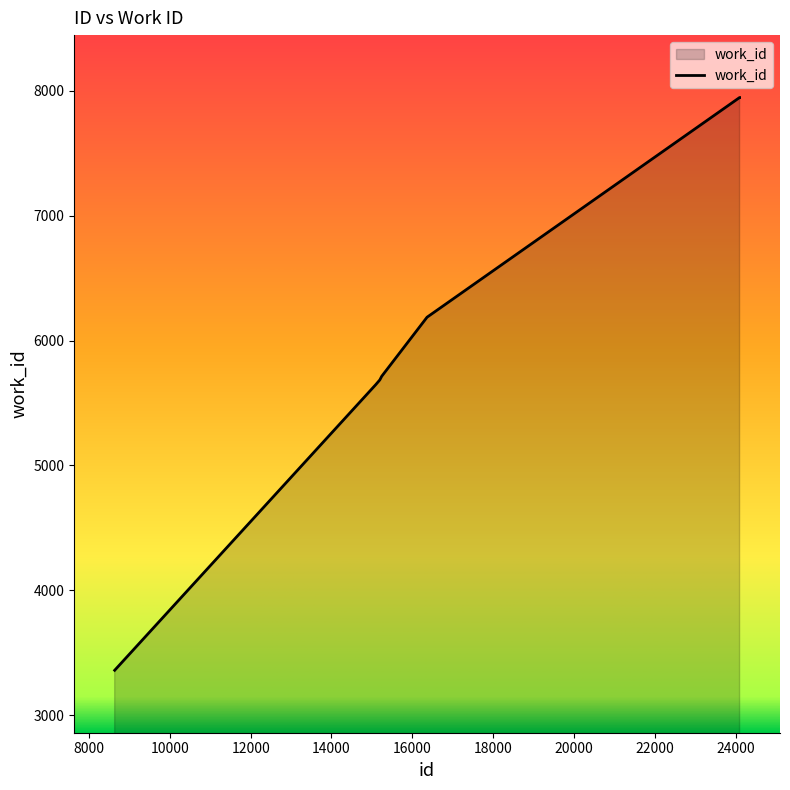

True or false: there are more than 2 points higher than both neighbors.

False